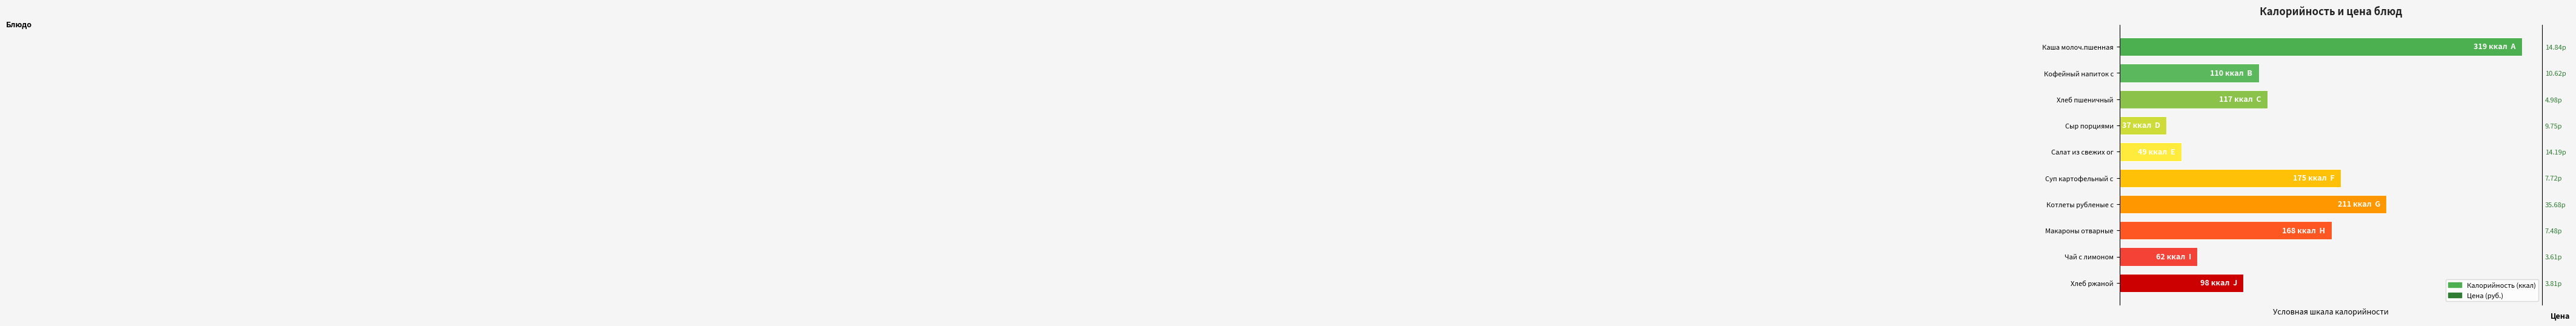

True or false: the data shows 49.7 at 9.

False